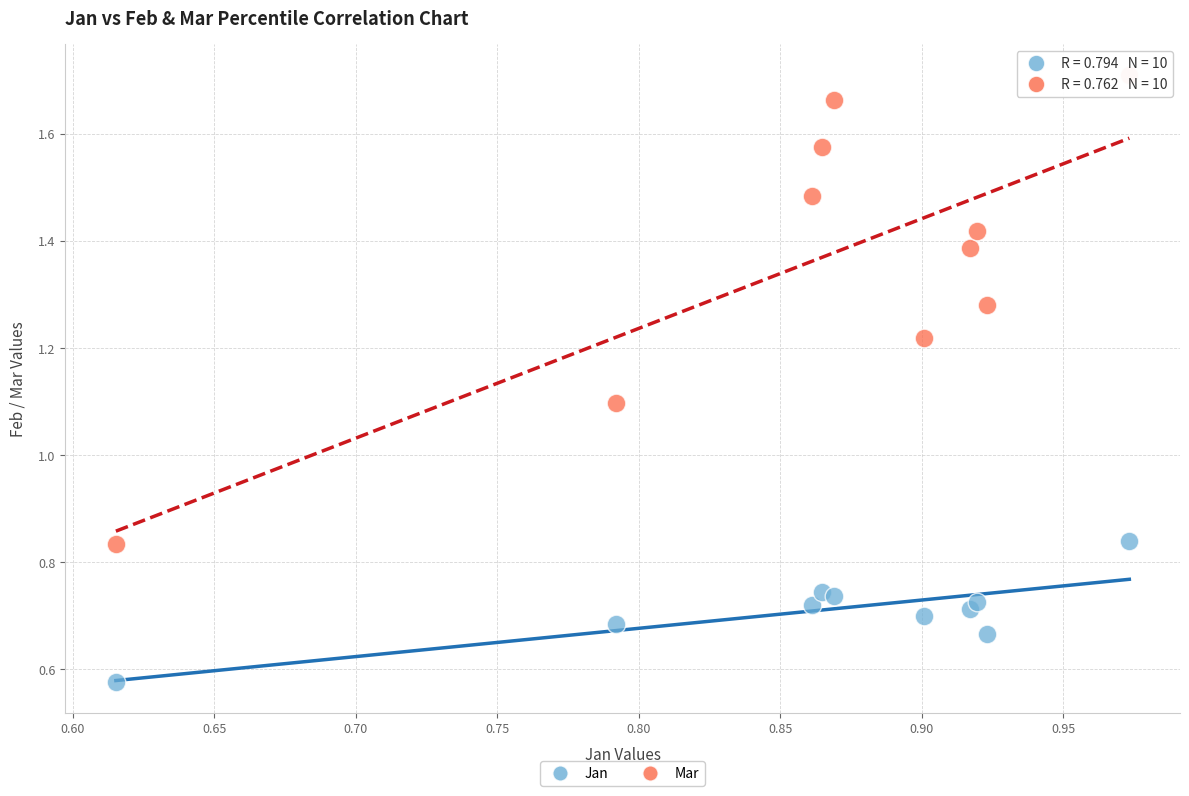

Across all series, what Y value is closest to 1?

1.1